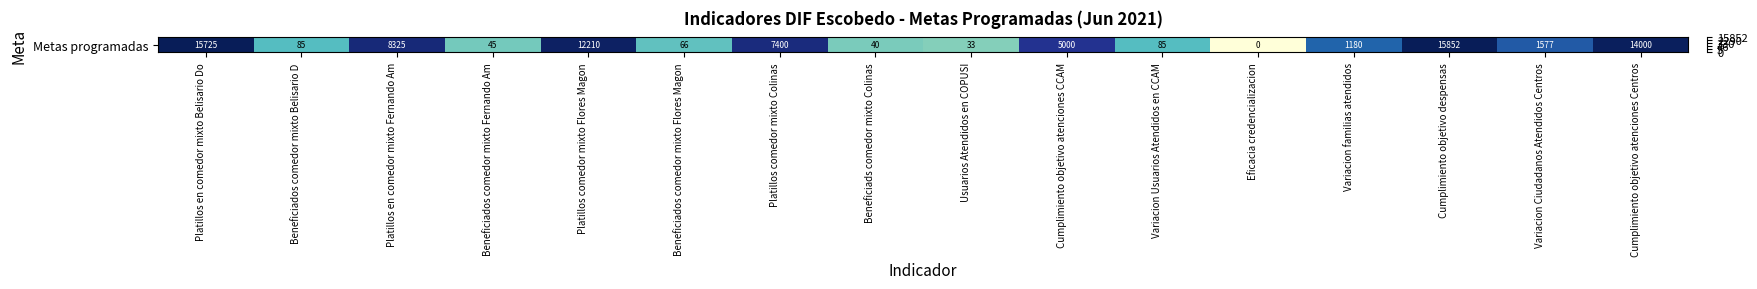

List the labels in order of value, largest first.

Cumplimiento objetivo despensas, Platillos en comedor mixto Belisario Do, Cumplimiento objetivo atenciones Centros, Platillos comedor mixto Flores Magon, Platillos en comedor mixto Fernando Am, Platillos comedor mixto Colinas, Cumplimiento objetivo atenciones CCAM, Variacion Ciudadanos Atendidos Centros, Variacion familias atendidos, Beneficiados comedor mixto Belisario D, Variacion Usuarios Atendidos en CCAM, Beneficiados comedor mixto Flores Magon, Beneficiados comedor mixto Fernando Am, Beneficiads comedor mixto Colinas, Usuarios Atendidos en COPUSI, Eficacia credencializacion